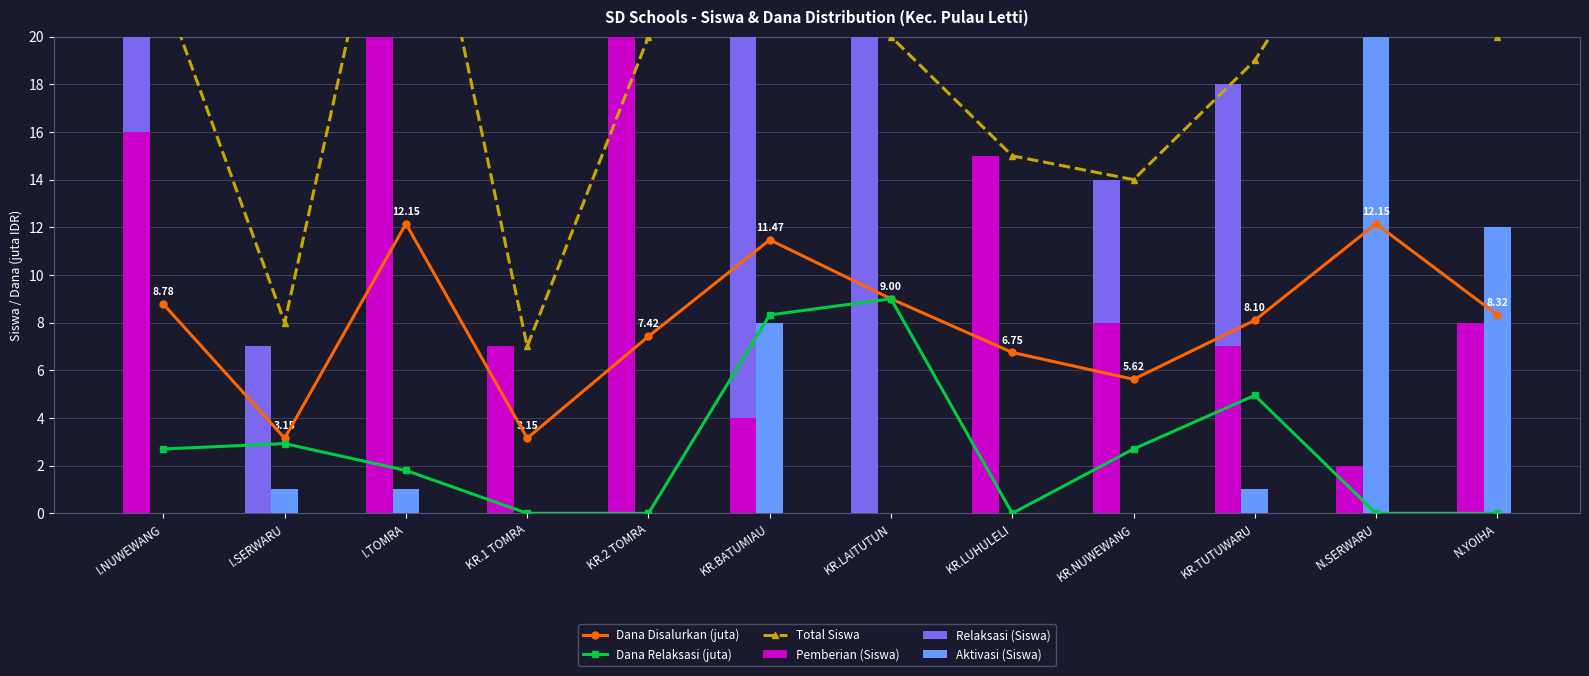

What is the highest value of the Relaksasi (Siswa) series?

20.0